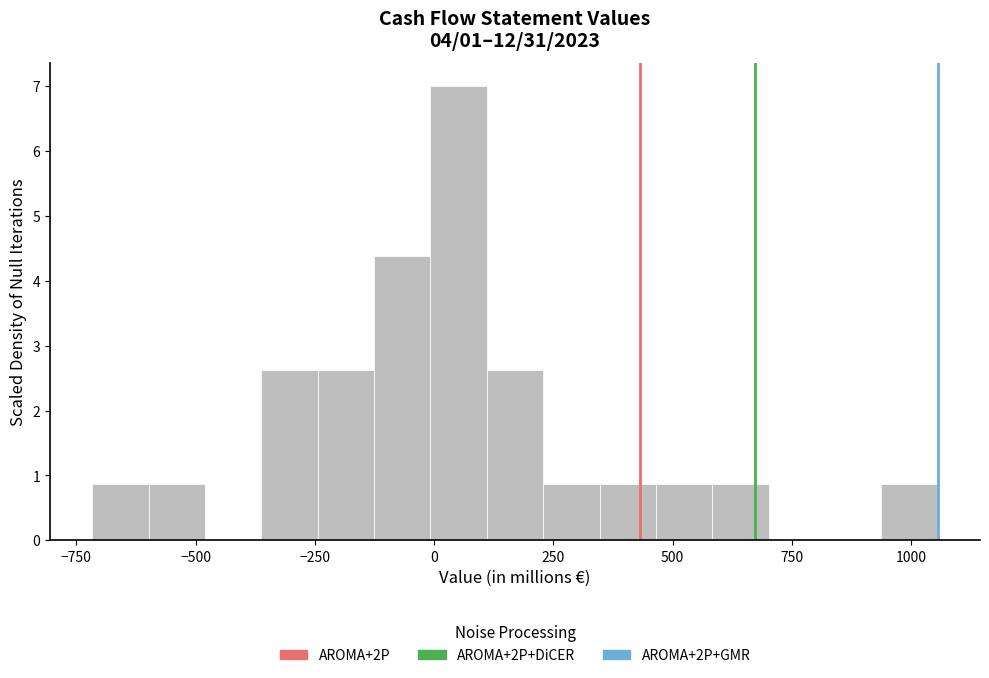

Read against the x-axis, roughly where is the centre of the tallest bar?

50